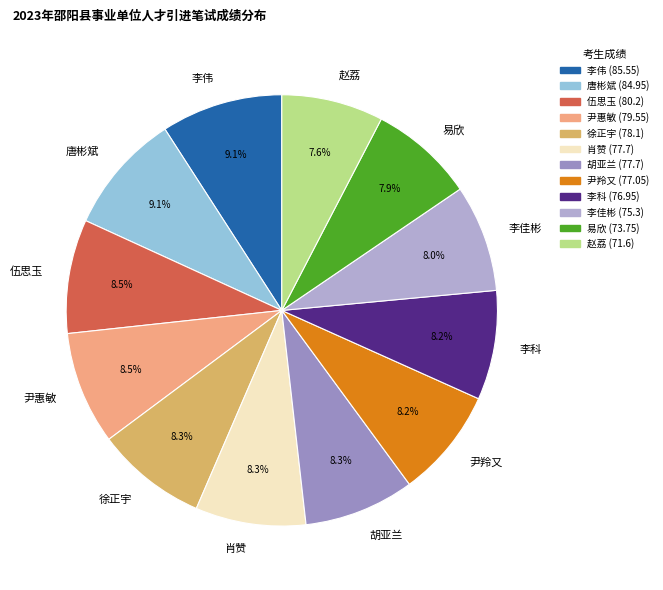

How many slices are in this pie chart?

12